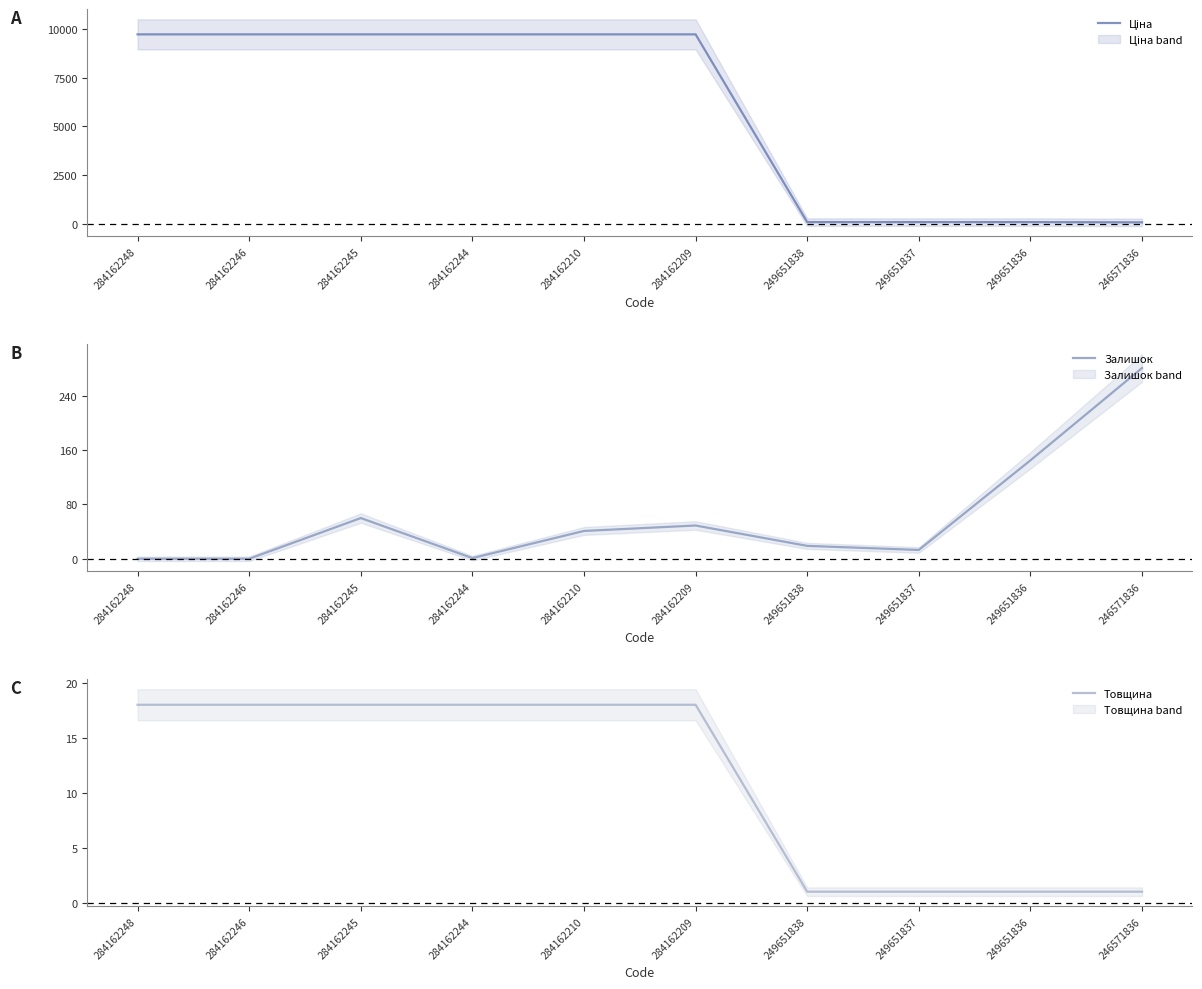

How many times do Ціна and Залишок cross each other?

1